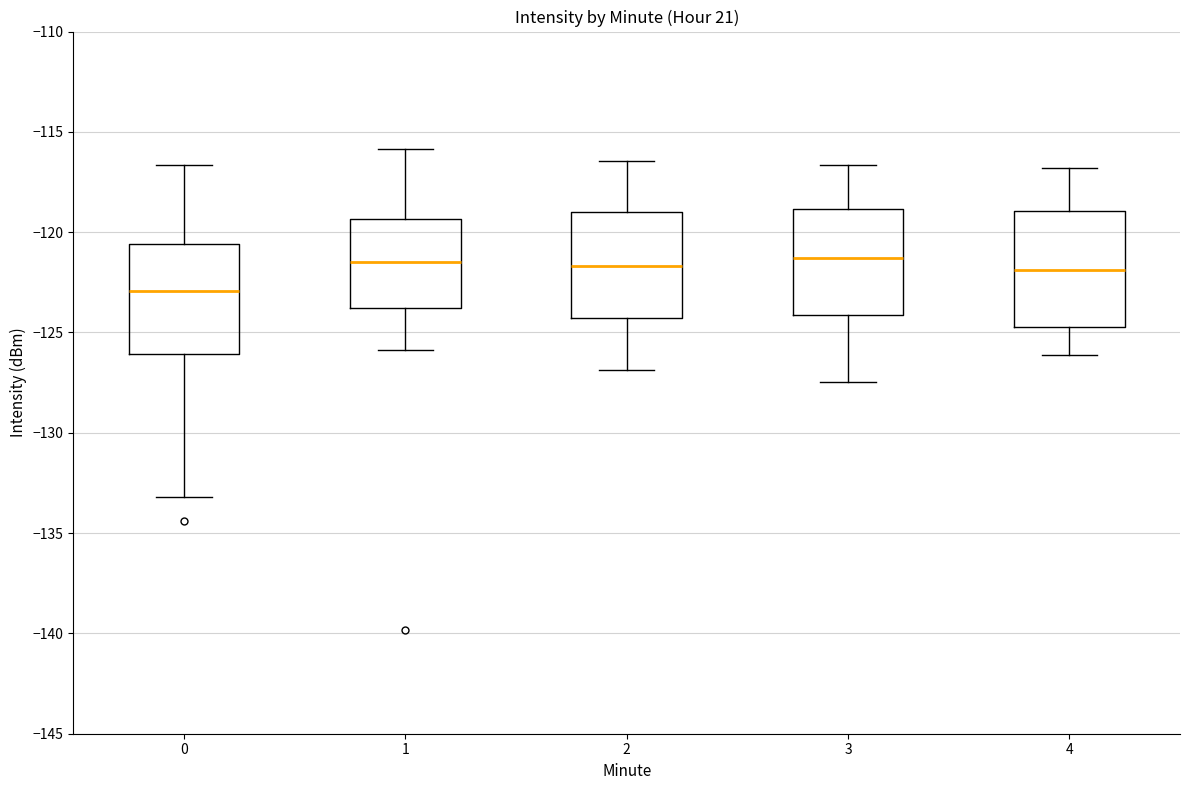

Which box's median line is the lowest?

0